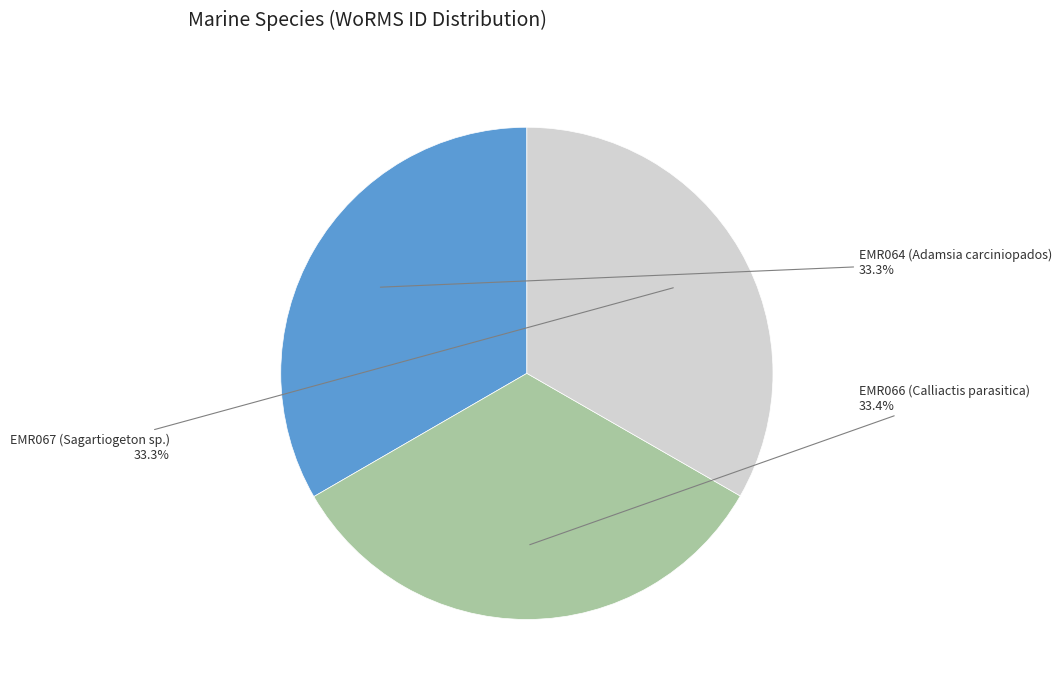

Is there a majority slice in this chart?

No